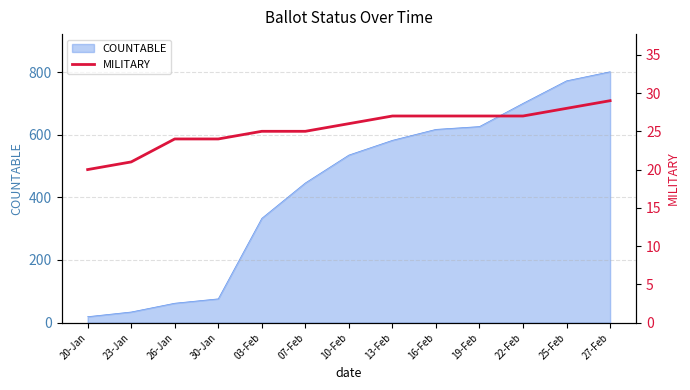

What is the change in value from 23-Jan to 07-Feb?

+4